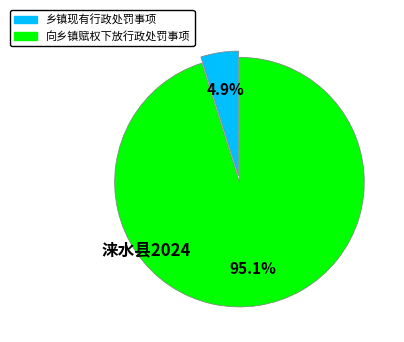

Is there any slice that represents more than half of the pie?

Yes